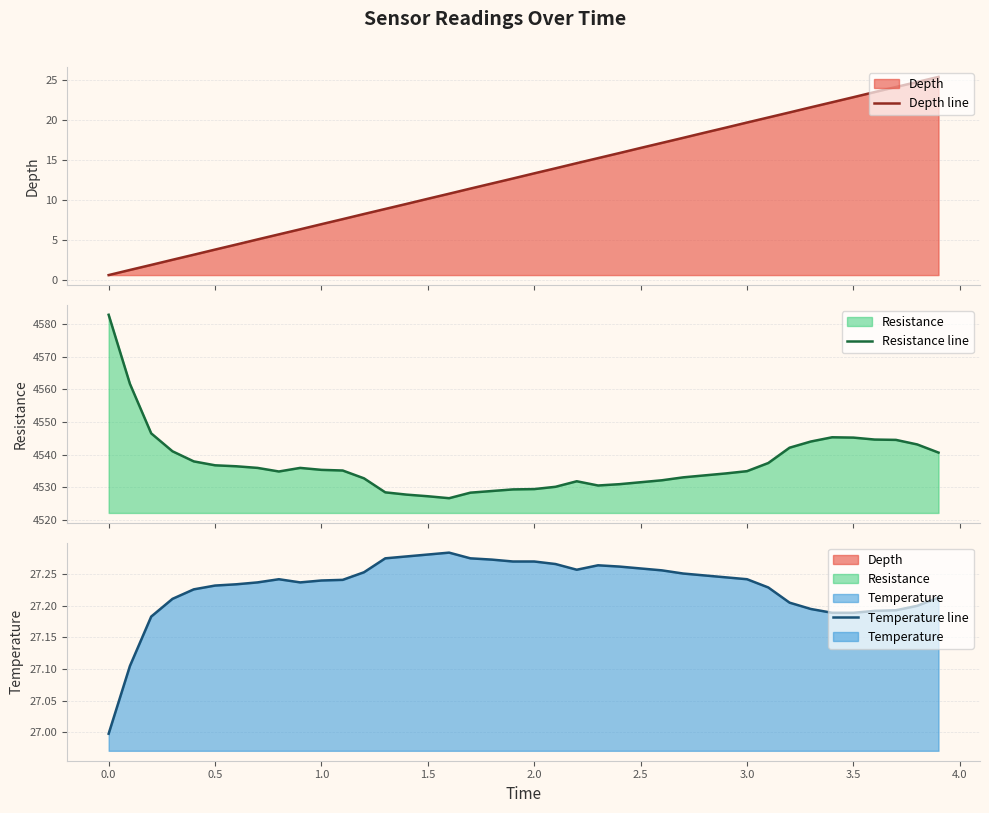

Reading left to right, extract all data points from this chart.

Depth line: 0.6	1.3	1.9	2.5	3.2	3.8	4.4	5.1	5.7	6.3	7.0	7.6	8.2	8.9	9.5	10.2	10.8	11.4	12.1	12.7	13.3	13.9	14.6	15.2	15.8	16.5	17.1	17.8	18.4	19.0	19.7	20.3	20.9	21.6	22.2	22.8	23.5	24.1	24.7	25.4
Resistance line: 4582.9	4561.7	4546.5	4541.0	4537.9	4536.7	4536.4	4535.9	4534.8	4535.9	4535.3	4535.1	4532.7	4528.4	4527.7	4527.2	4526.6	4528.3	4528.8	4529.3	4529.4	4530.1	4531.8	4530.5	4530.9	4531.5	4532.1	4533.0	4533.6	4534.2	4534.9	4537.4	4542.1	4544.0	4545.3	4545.2	4544.6	4544.5	4543.1	4540.6
Temperature line: 27.0	27.1	27.2	27.2	27.2	27.2	27.2	27.2	27.2	27.2	27.2	27.2	27.3	27.3	27.3	27.3	27.3	27.3	27.3	27.3	27.3	27.3	27.3	27.3	27.3	27.3	27.3	27.3	27.2	27.2	27.2	27.2	27.2	27.2	27.2	27.2	27.2	27.2	27.2	27.2